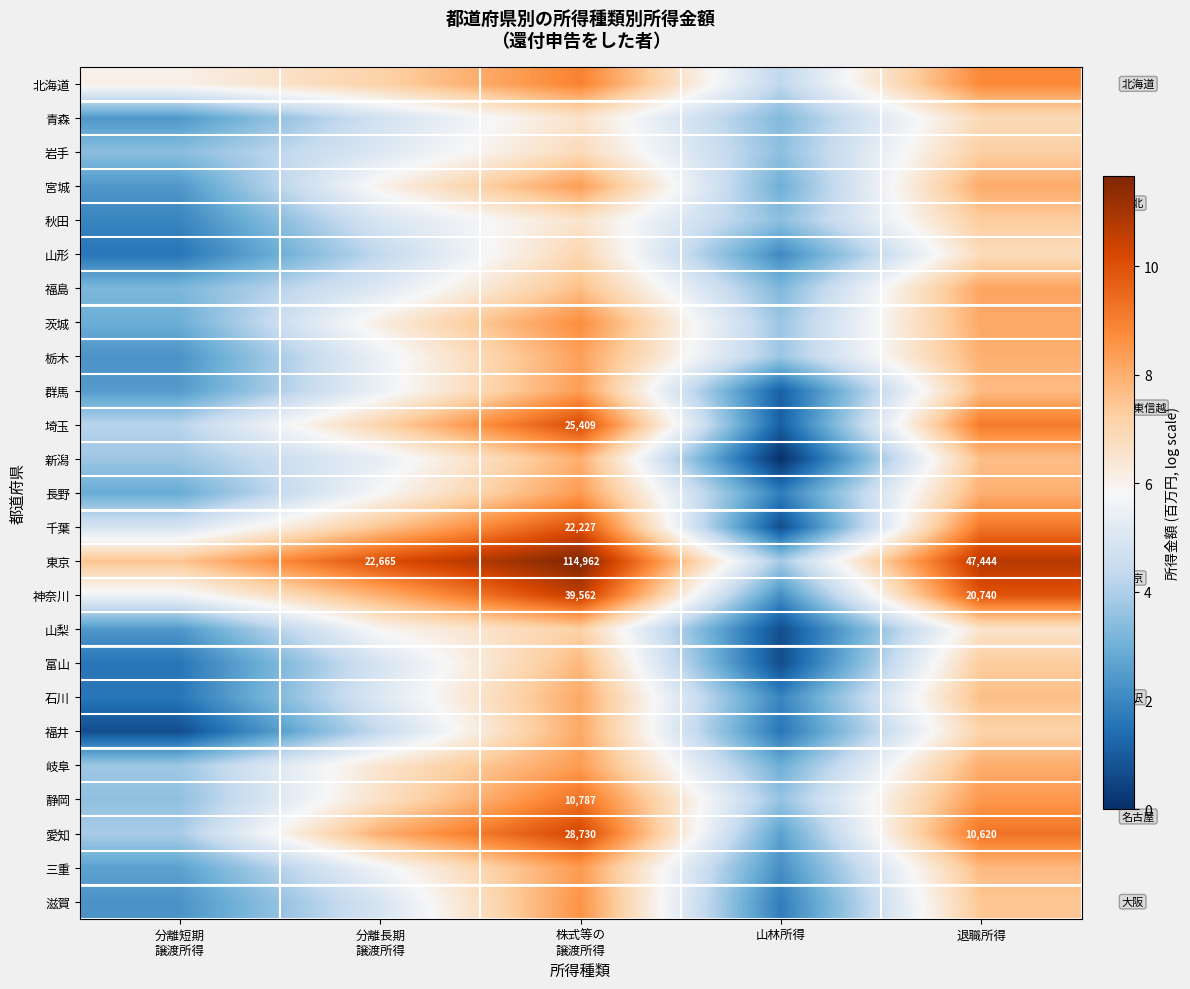

Rank the series by their maximum value, from lowest to highest.

青森, 山形, 山梨, 岩手, 秋田, 富山, 新潟, 福井, 石川, 福島, 栃木, 群馬, 宮城, 岐阜, 長野, 三重, 滋賀, 茨城, 北海道, 静岡, 千葉, 埼玉, 愛知, 神奈川, 東京